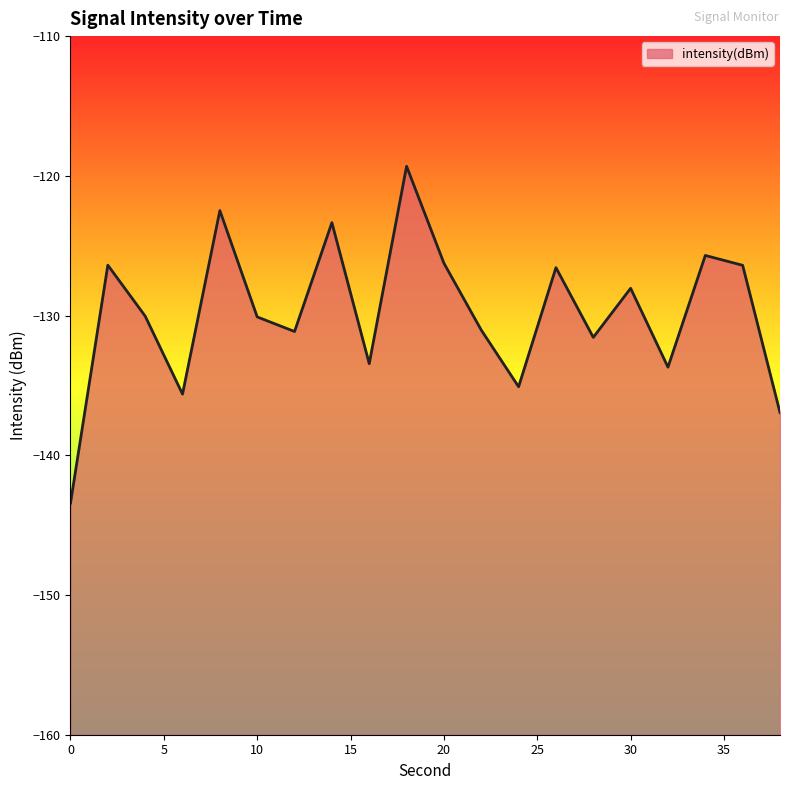

What is the value of the 13th point from the left?

-135.1